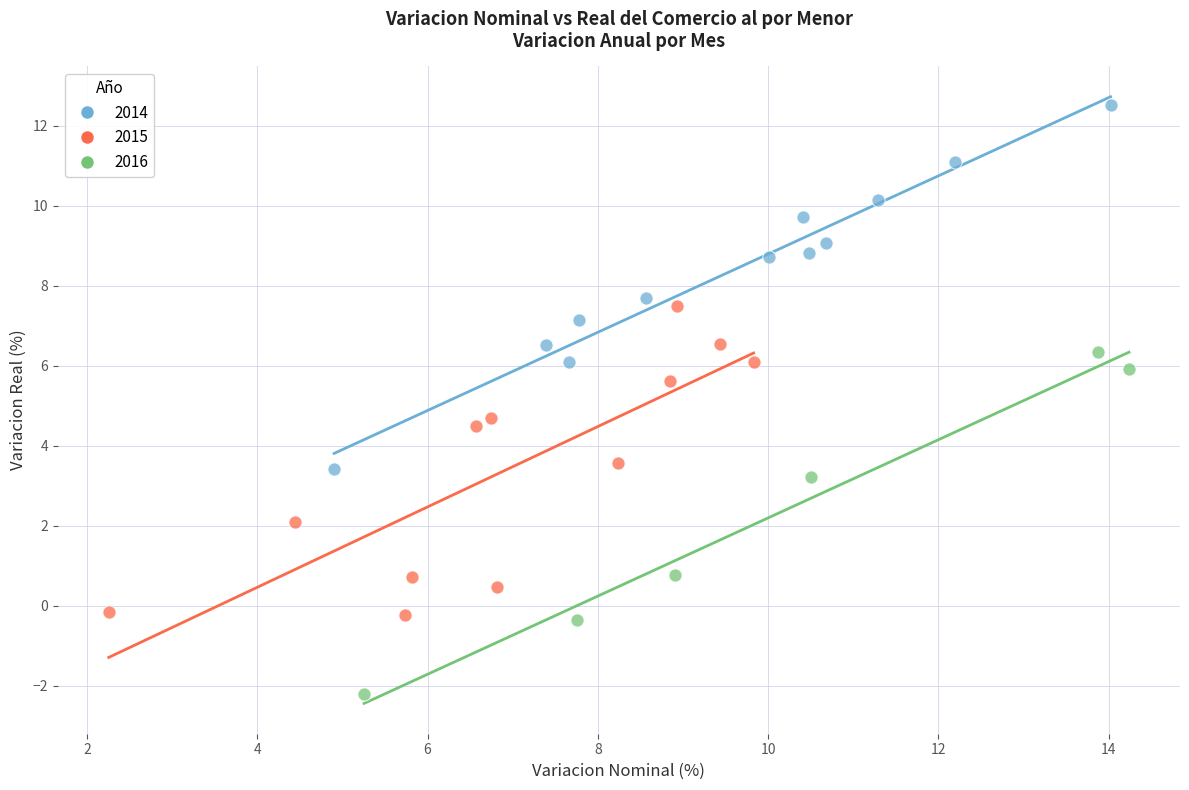

Which series has the widest spread of Y values?

2014